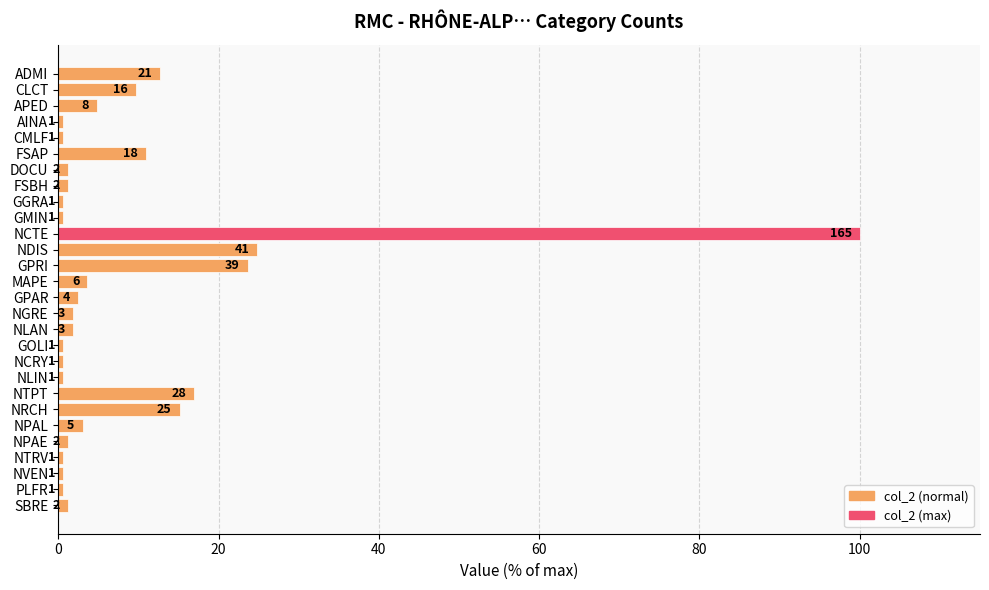

What is the maximum value shown in the chart?

100.0